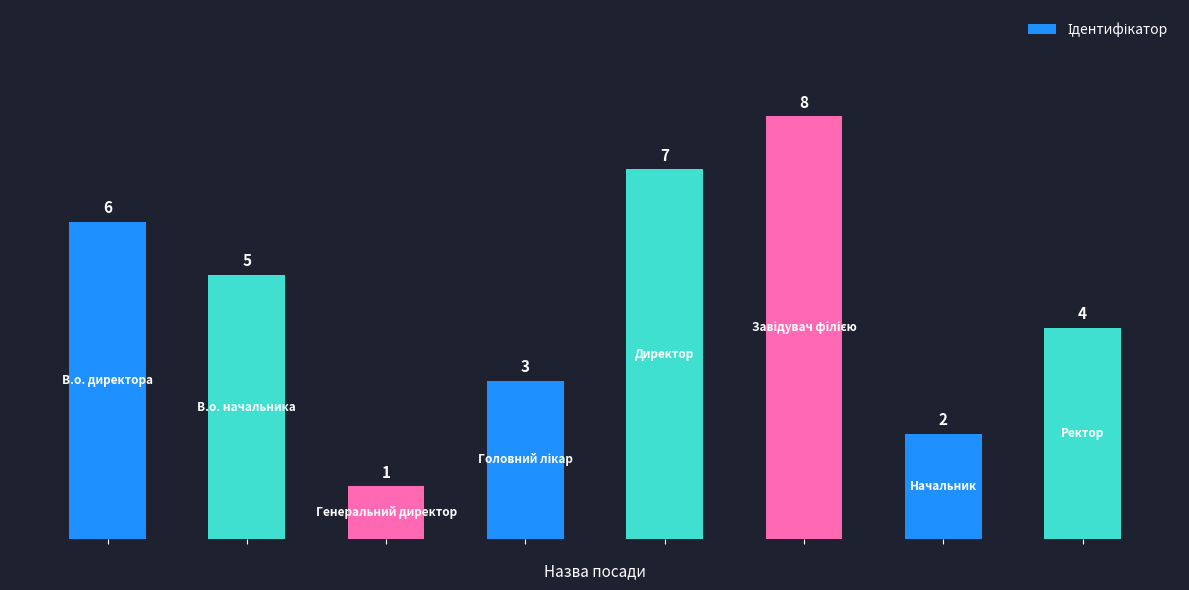

What is the maximum value shown in the chart?

8